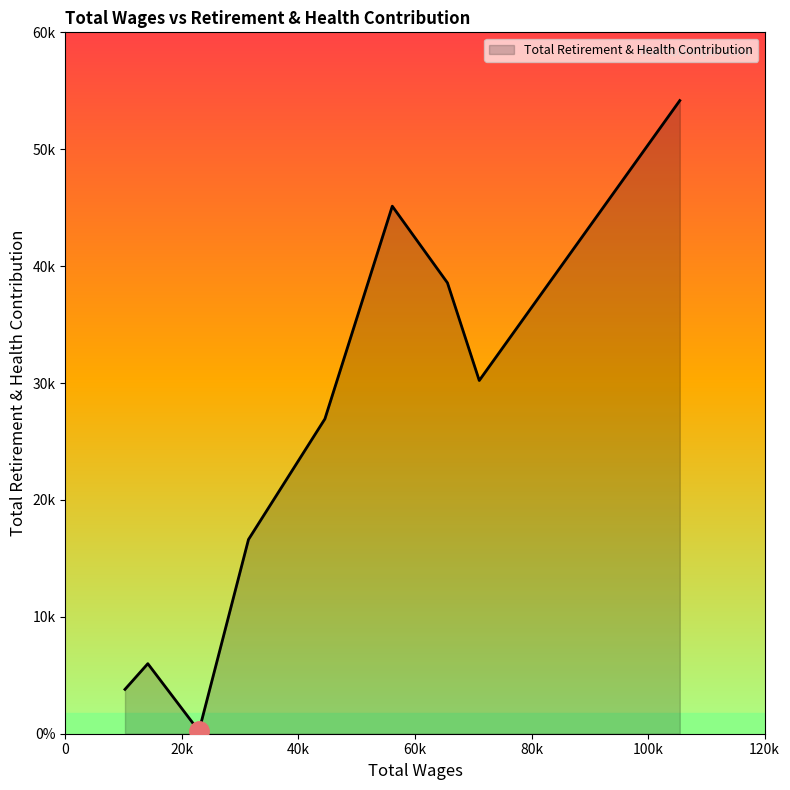

What is the smallest value displayed?

225